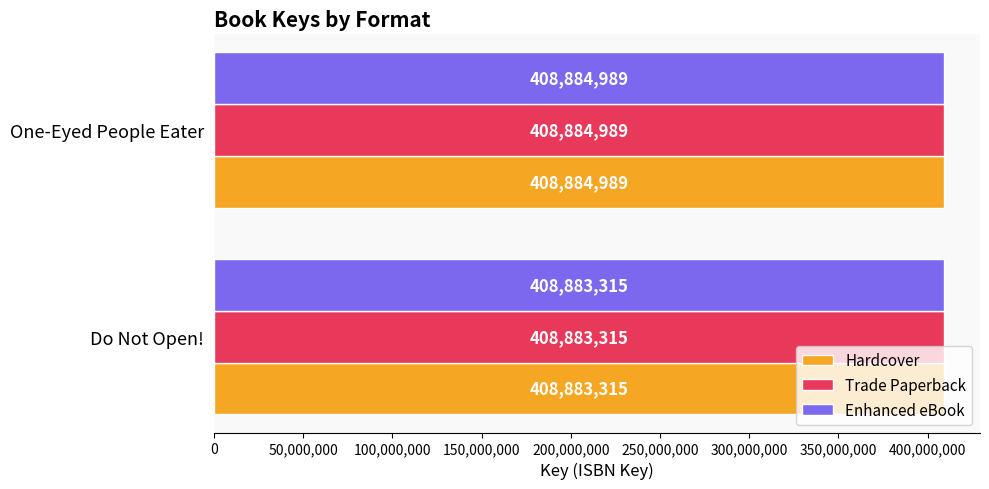

Where is Trade Paperback nearest to the value 408884152?

Do Not Open!